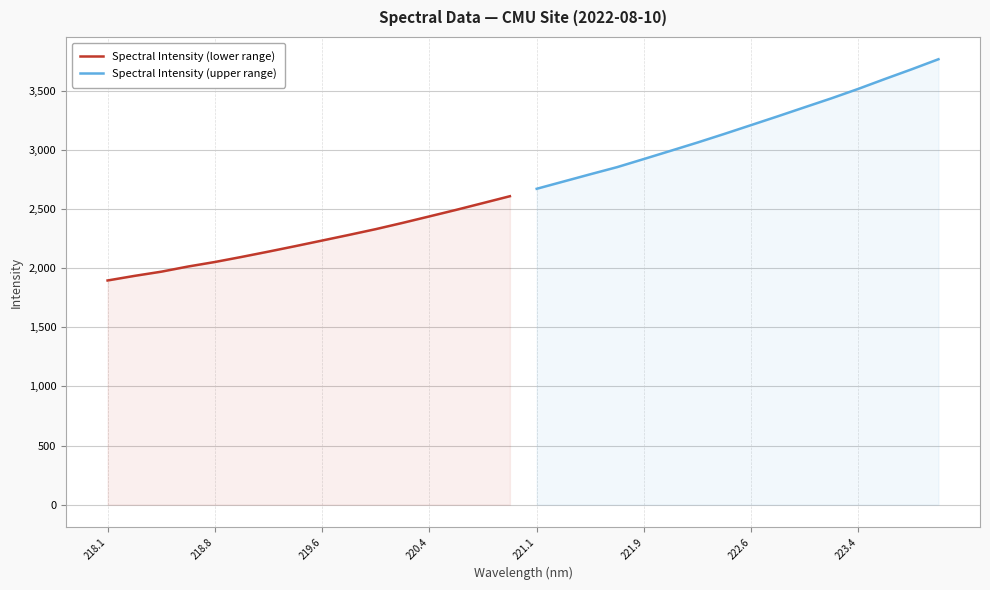

What is the minimum value shown in the chart?

1896.0